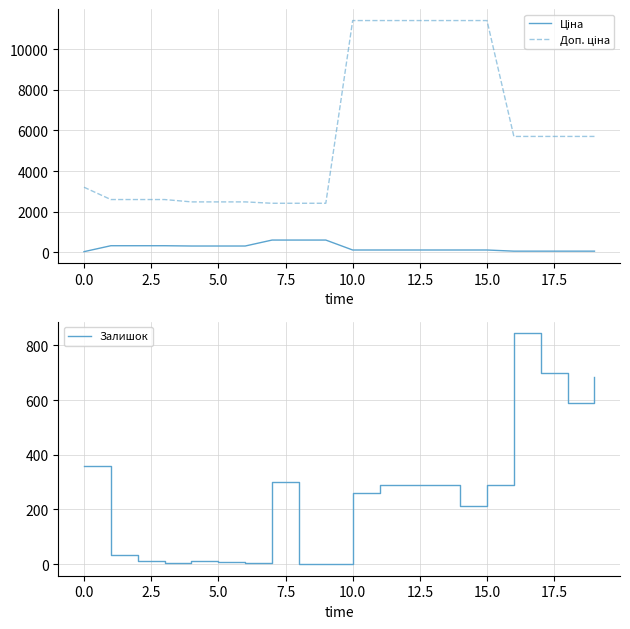

How many distinct data groups are displayed?

3